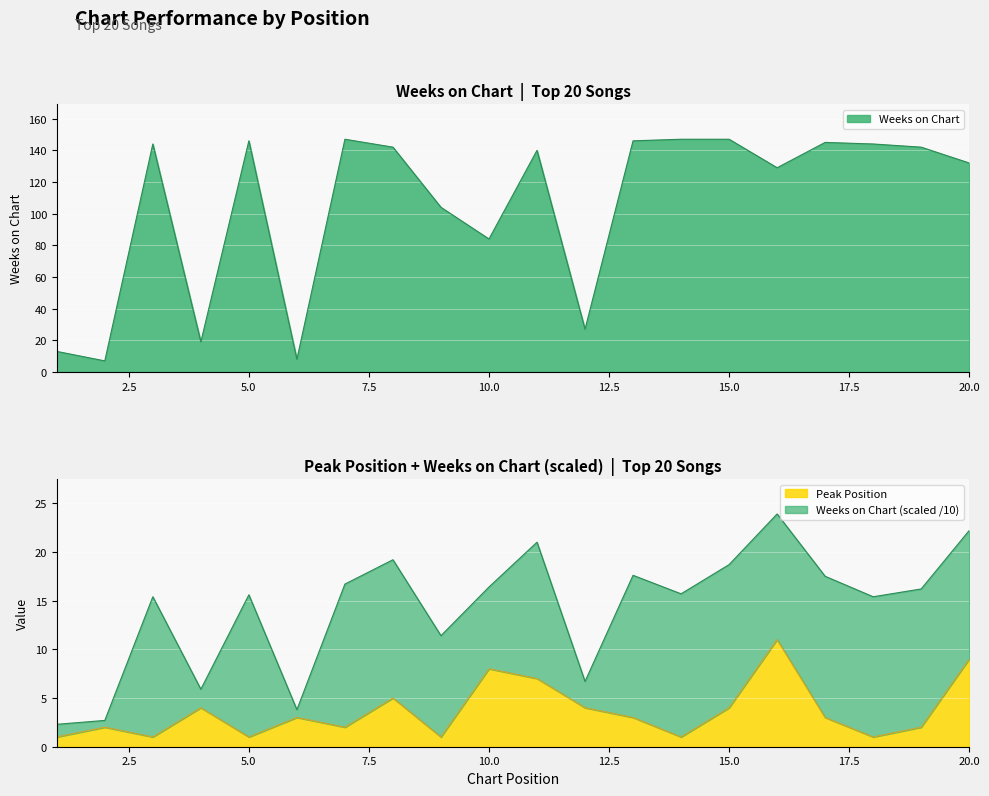

Rank the series by their average value, from lowest to highest.

Peak Position, Weeks on Chart